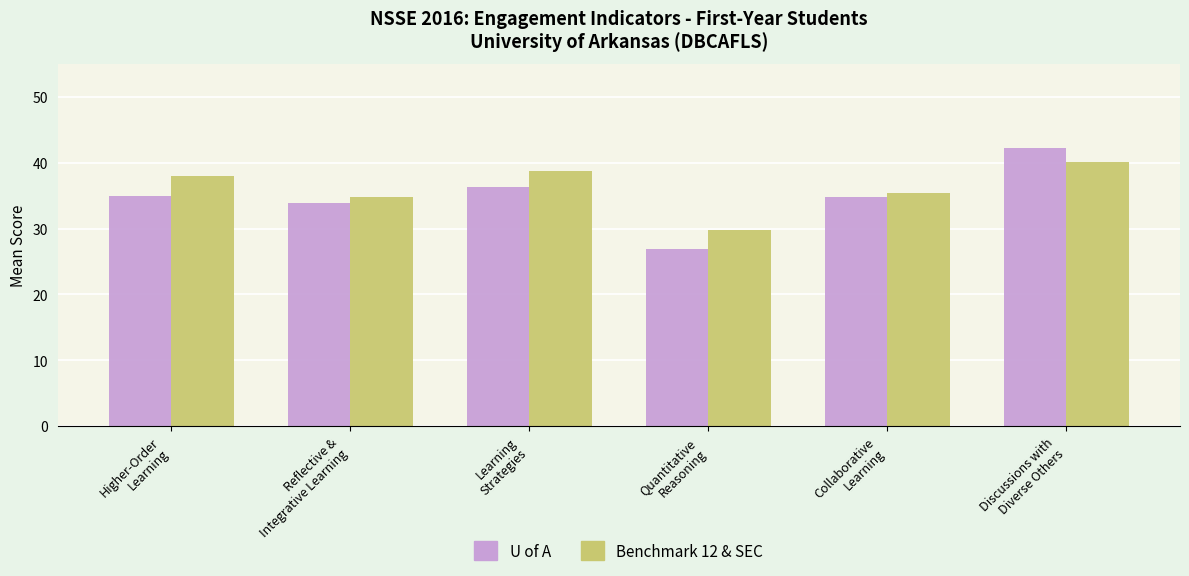

What is the label of the 6th bar from the right?

Higher-Order
Learning